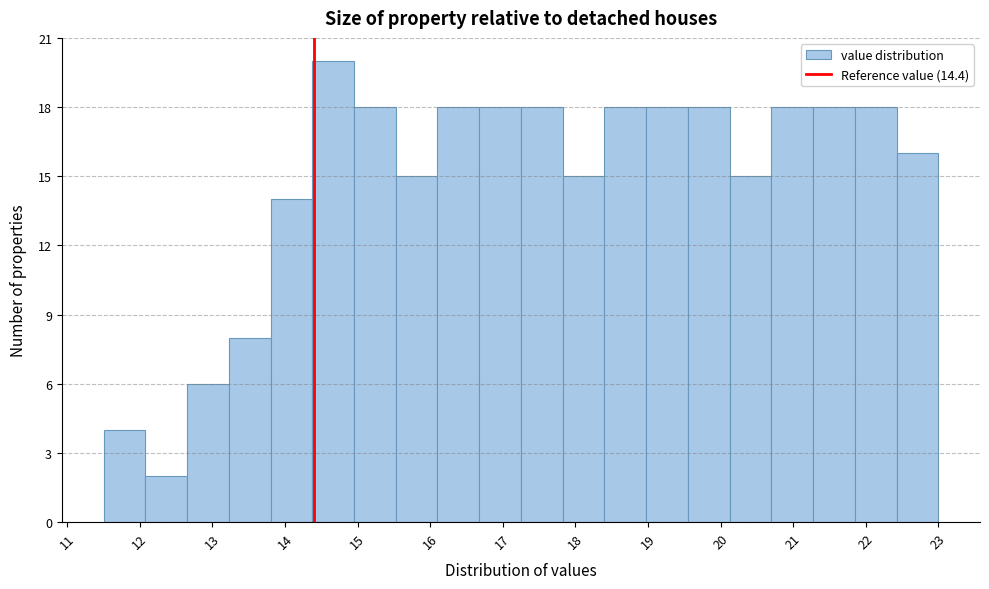

Reading left to right, transcribe this chart: for each bar, give the range it covers on the x-axis and its height. Neither the bar edges nor the heights are printed on the chart, so give them approximately, as read against the axes.

11.5 to 12.1: 4
12.1 to 12.7: 2
12.7 to 13.2: 6
13.2 to 13.8: 8
13.8 to 14.4: 14
14.4 to 15.0: 20
15.0 to 15.5: 18
15.5 to 16.1: 15
16.1 to 16.7: 18
16.7 to 17.3: 18
17.3 to 17.8: 18
17.8 to 18.4: 15
18.4 to 19.0: 18
19.0 to 19.6: 18
19.6 to 20.1: 18
20.1 to 20.7: 15
20.7 to 21.3: 18
21.3 to 21.9: 18
21.9 to 22.4: 18
22.4 to 23.0: 16